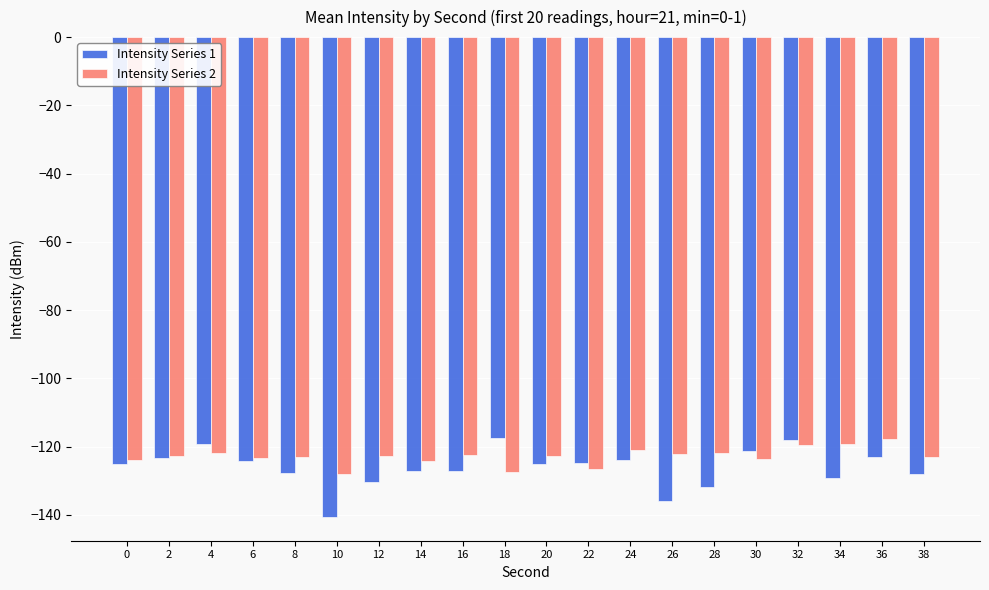

The value of Intensity Series 2 at 38 is -41.0. True or false?

False